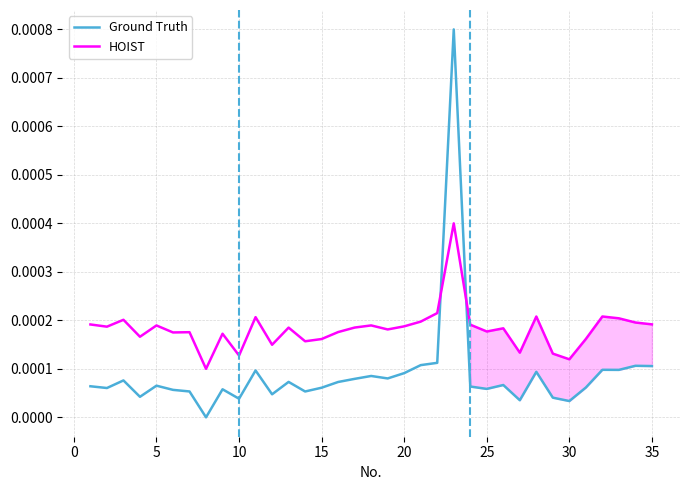

List the series in order of their peak value, lowest first.

HOIST, Ground Truth